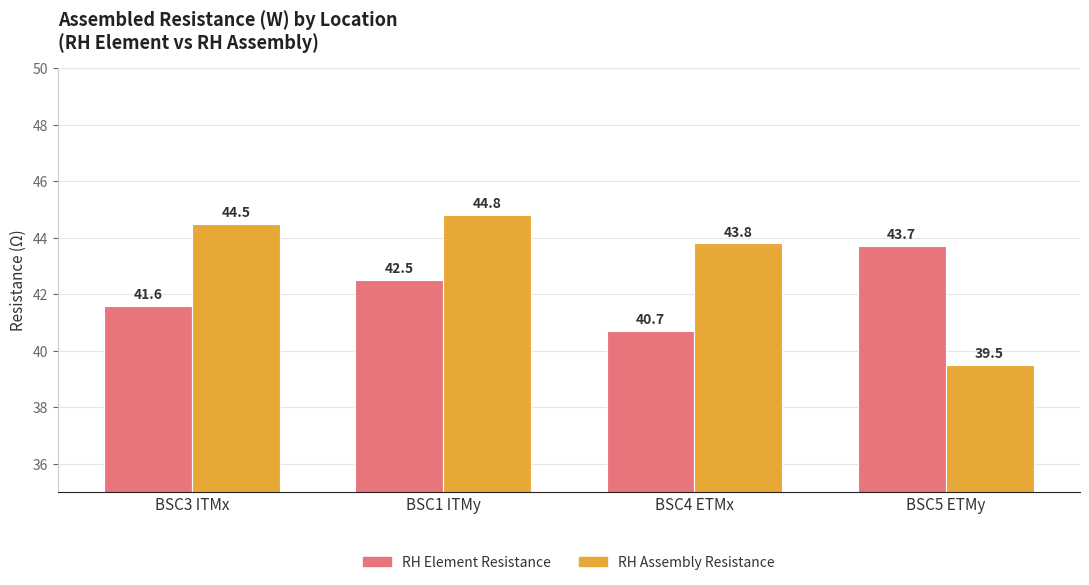

What is the spread (max minus min) of values at BSC4 ETMx?

3.1